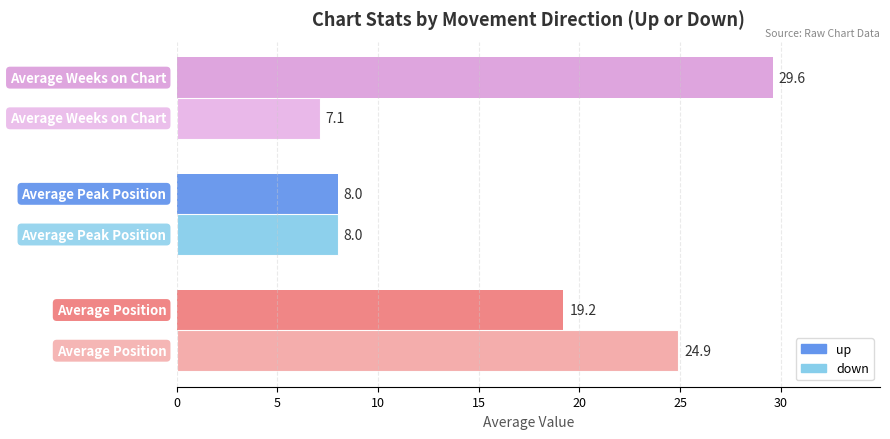

Which series has the largest range (max minus min)?

up